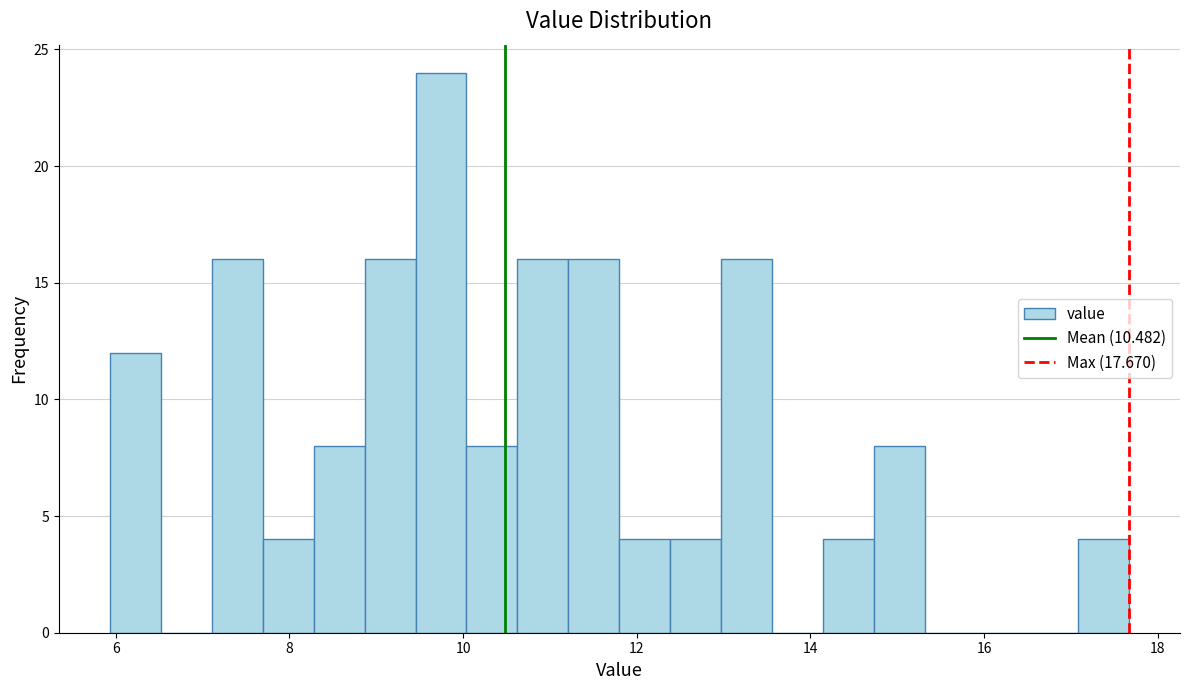

Around what value on the x-axis is the tallest bar? Give the approximate position of its centre, as read against the axis.

9.8